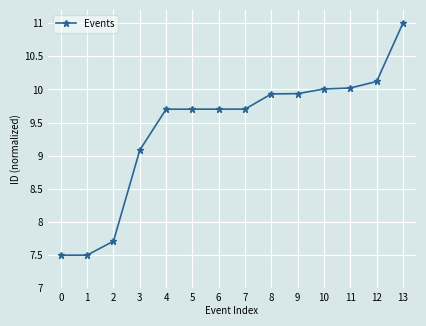

At which label does the data first exceed 9?

3